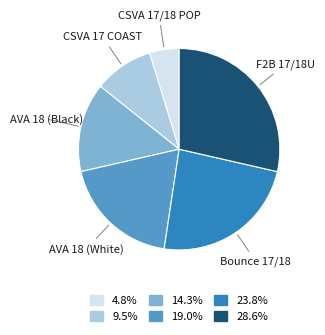

Is there a majority slice in this chart?

No